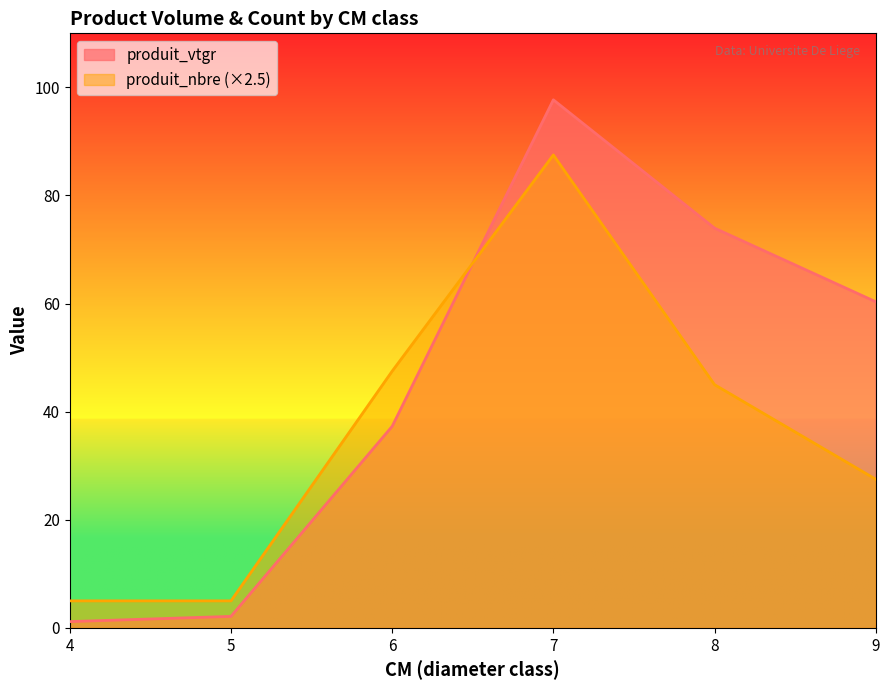

How many categories are shown in the chart?

6